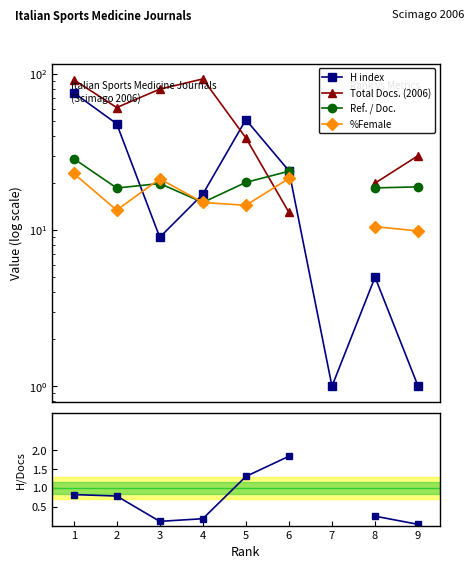

Does the chart display data point markers on the line(s)?

Yes